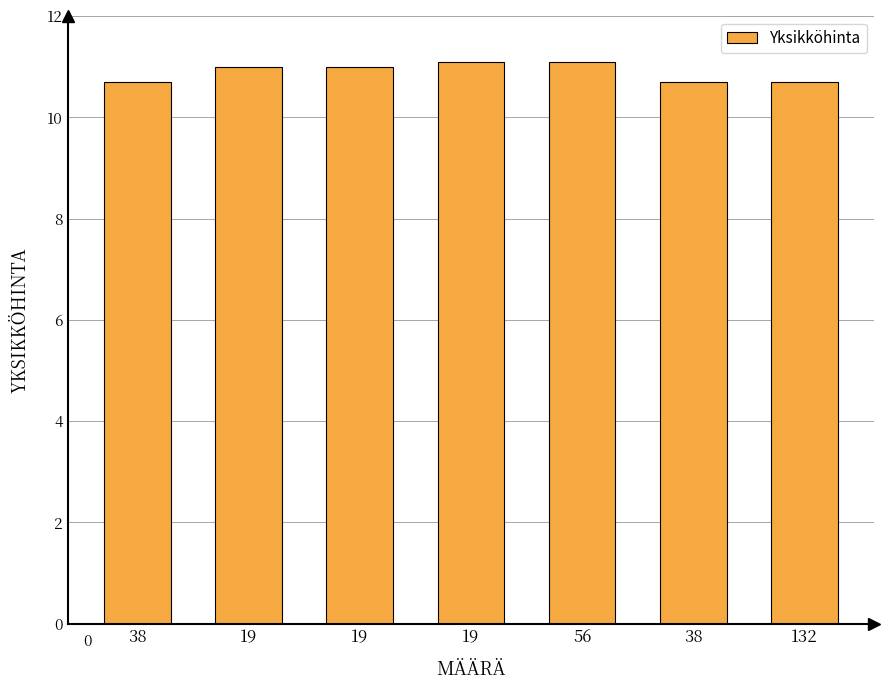

What is the maximum value shown in the chart?

11.1